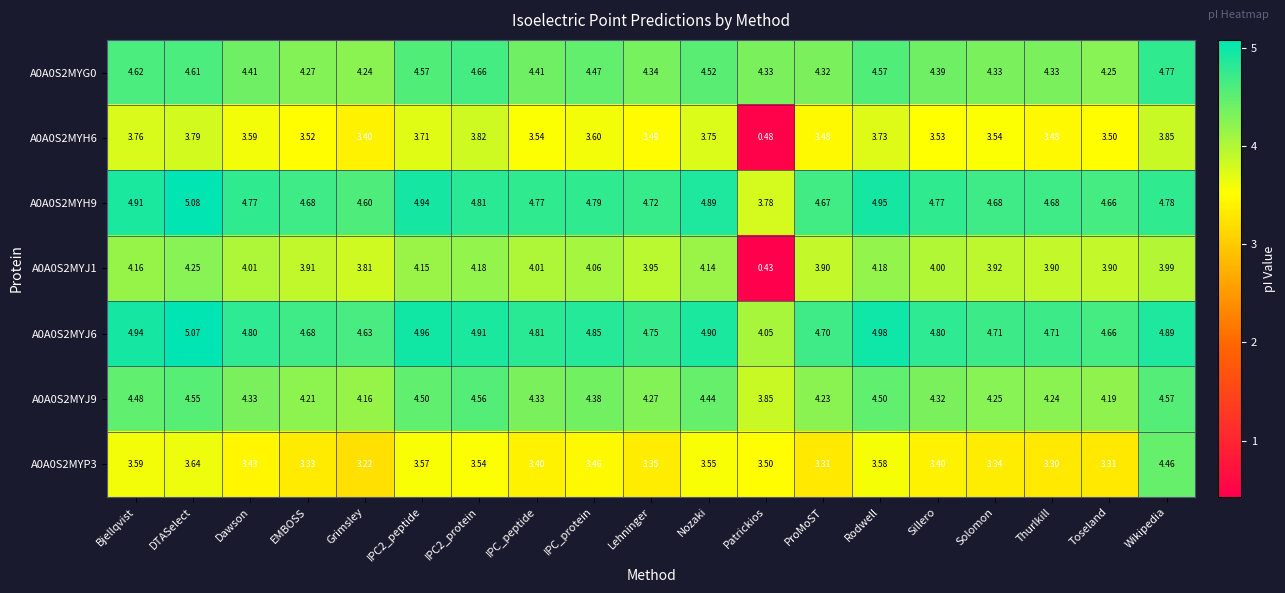

Which category has the lowest value across all series?

Patrickios